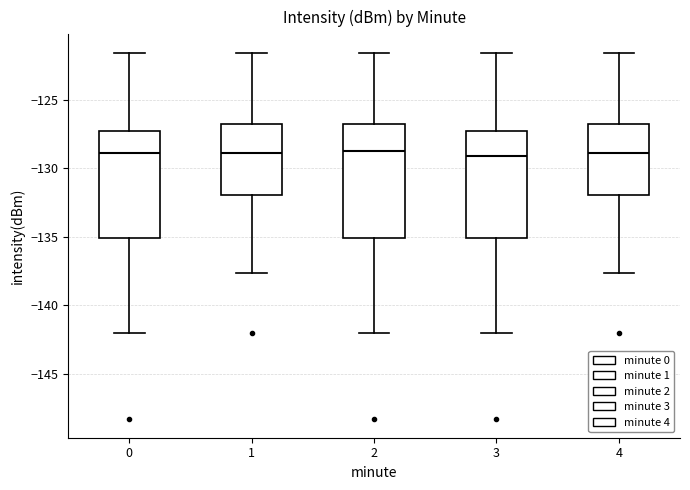

Where does the upper whisker of the box at x = 3 end on the y-axis? The values are not printed on the chart, so give them approximately, as read against the axis.

-121.5